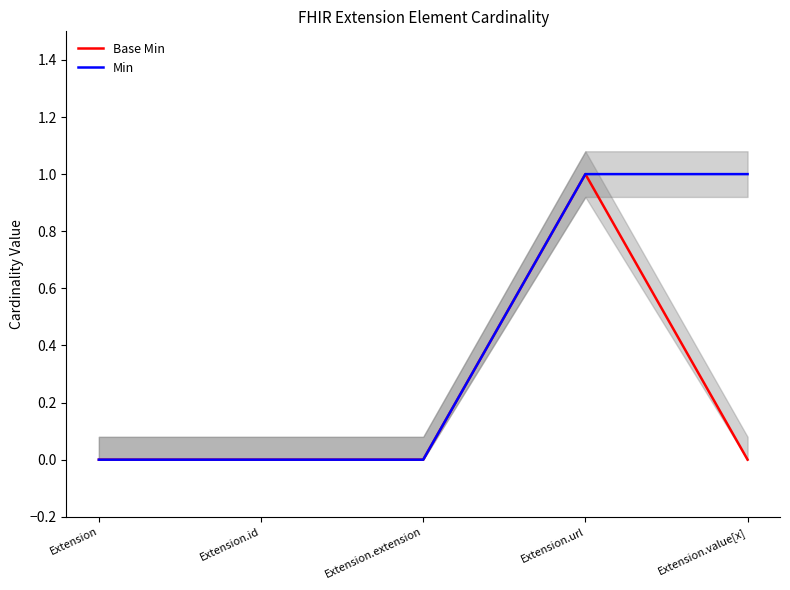

Rank the series by their average value, from lowest to highest.

Base Min, Min